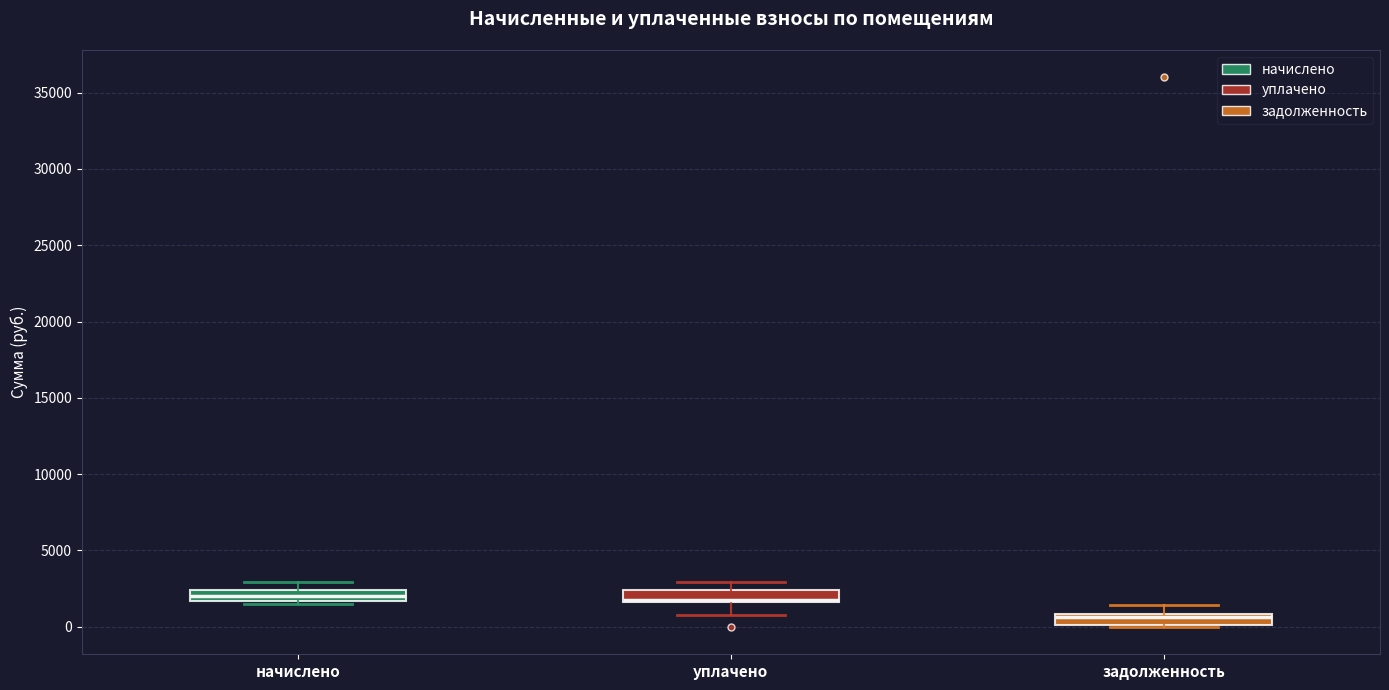

Where is the upper edge of the box for начислено on the y-axis? The values are not printed on the chart, so give them approximately, as read against the axis.

2500